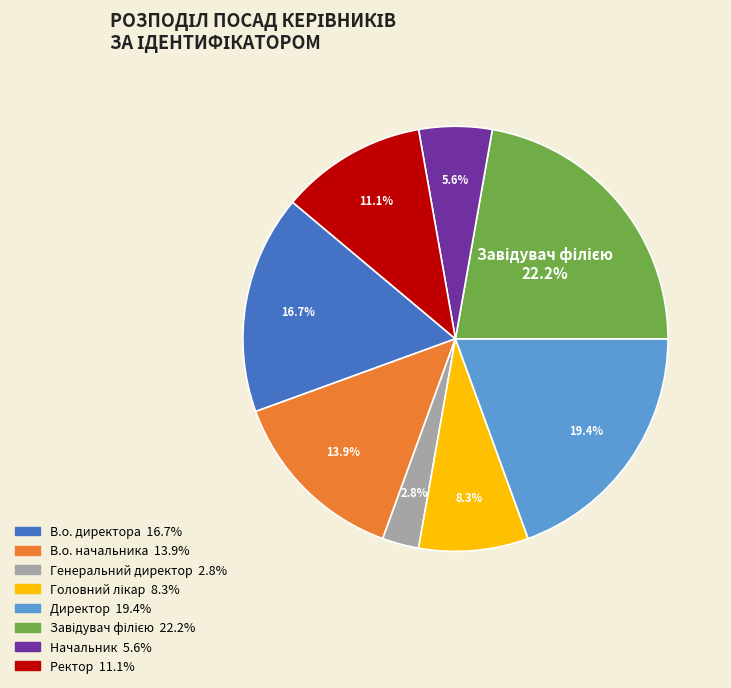

Is there a majority slice in this chart?

No